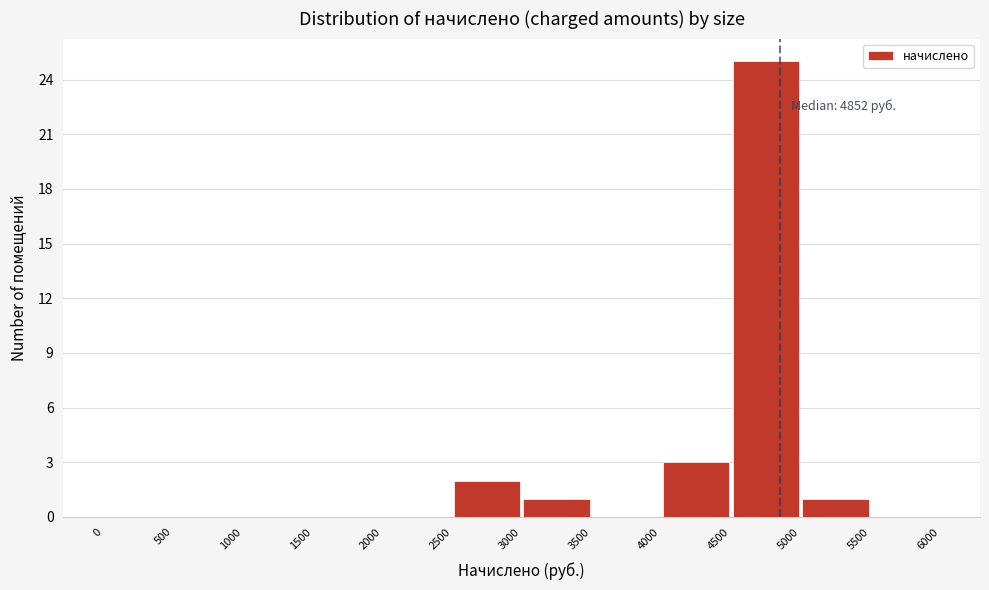

Which range on the x-axis has the tallest bar?

4500 to 5000